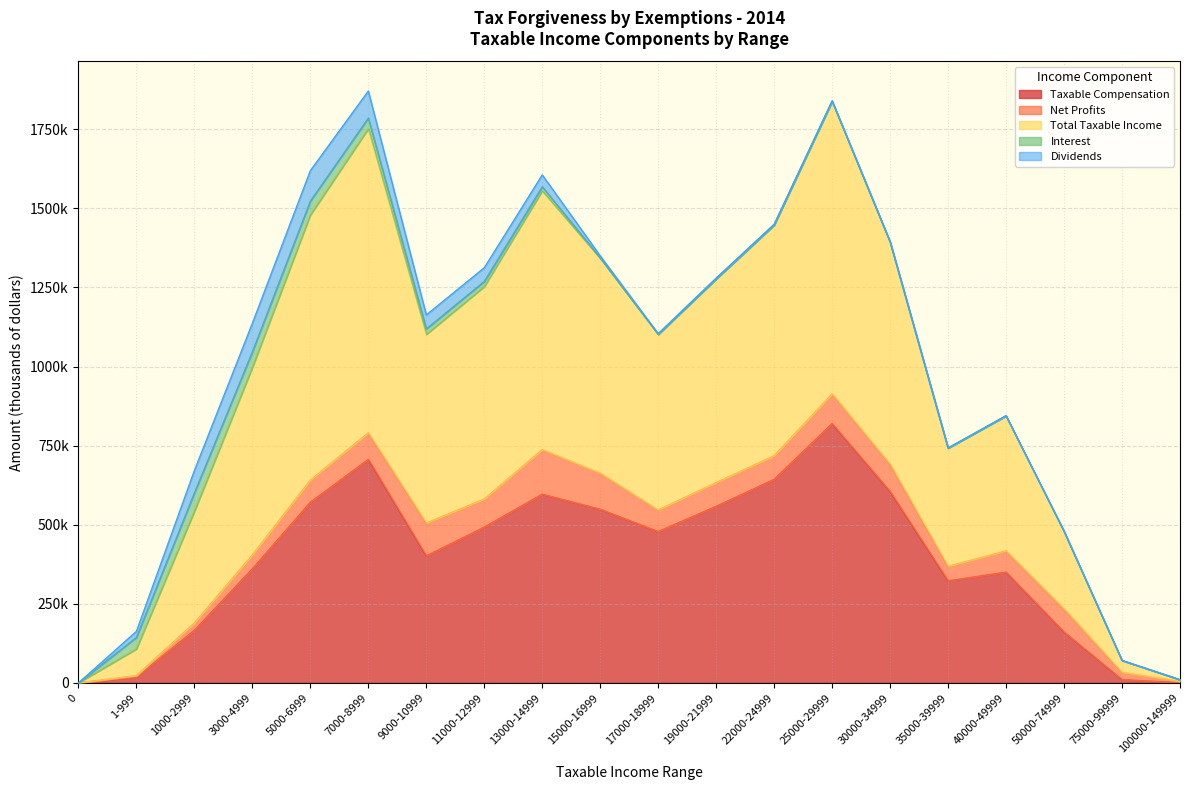

True or false: Net Profits has more than 1 interior local peaks.

True